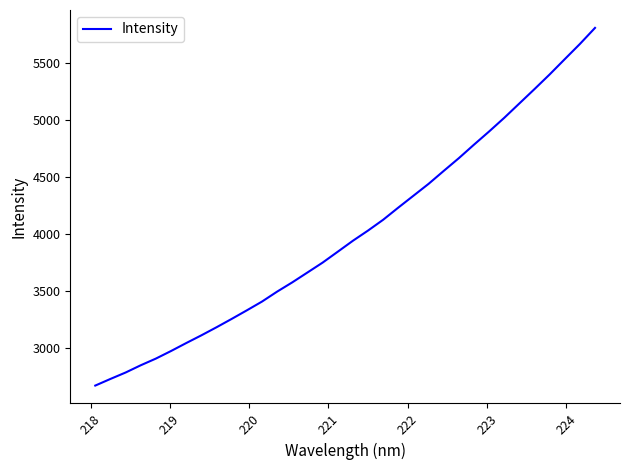

What is the difference between the maximum and minimum values?

3139.4